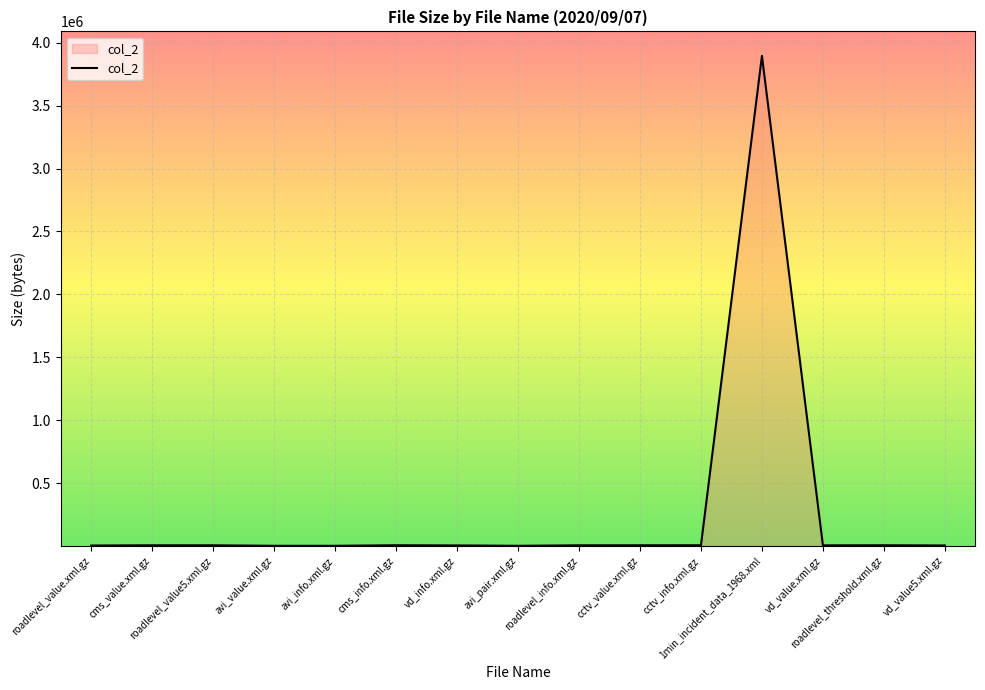

What is the difference between the maximum and minimum values?

3894133